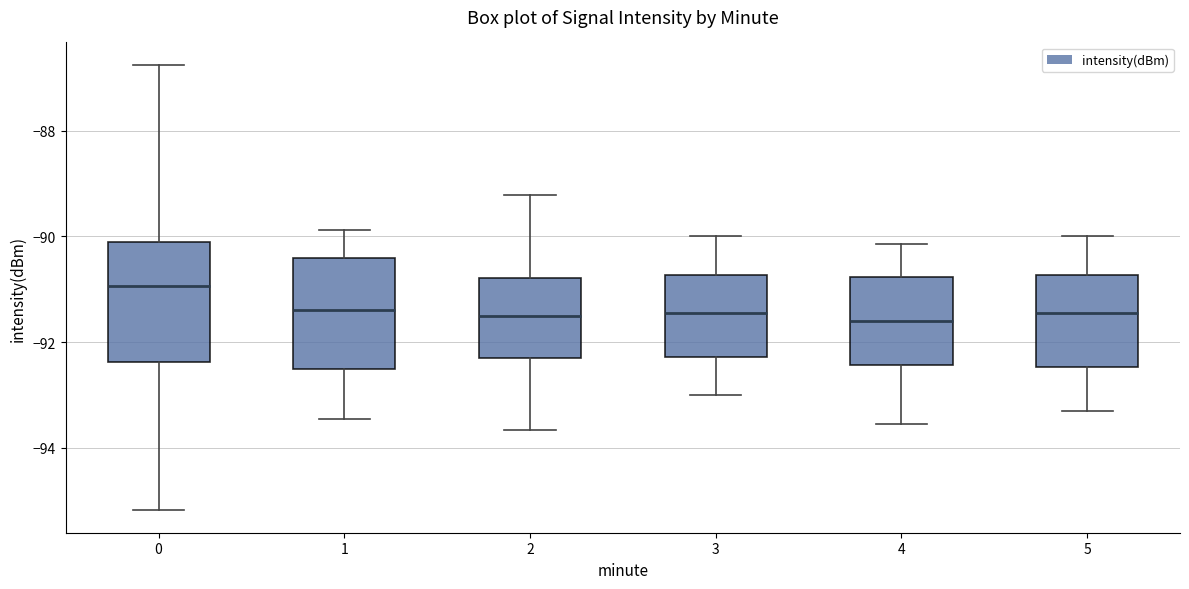

Reading left to right, read every box against the y-axis: the position of its median line, the range the box covers, and the ends of its whiskers. The values are not printed on the chart, so give them approximately, as read against the axis.

0: median -91.0, box -92.4 to -90.2, whiskers -95.2 to -86.8
1: median -91.4, box -92.6 to -90.4, whiskers -93.4 to -89.8
2: median -91.6, box -92.4 to -90.8, whiskers -93.6 to -89.2
3: median -91.4, box -92.2 to -90.8, whiskers -93.0 to -90.0
4: median -91.6, box -92.4 to -90.8, whiskers -93.6 to -90.2
5: median -91.4, box -92.4 to -90.8, whiskers -93.2 to -90.0